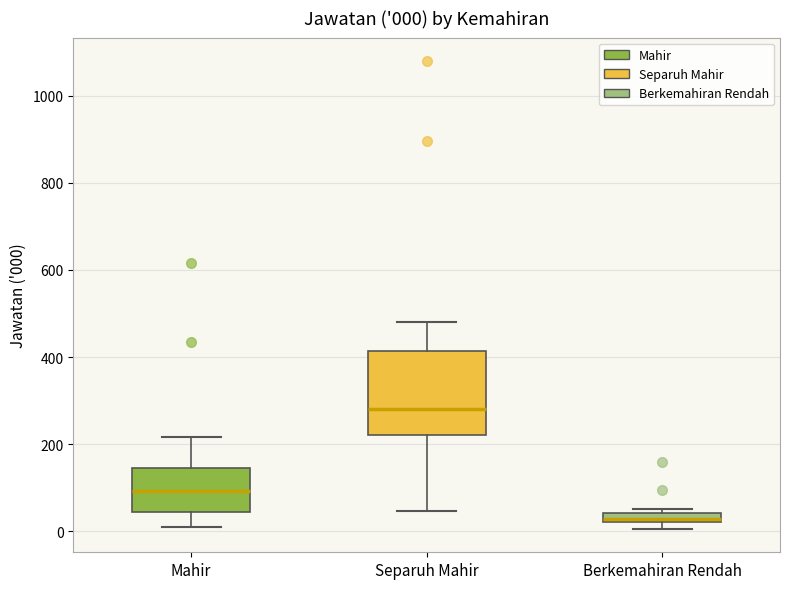

Which box's median line is the lowest?

Berkemahiran Rendah